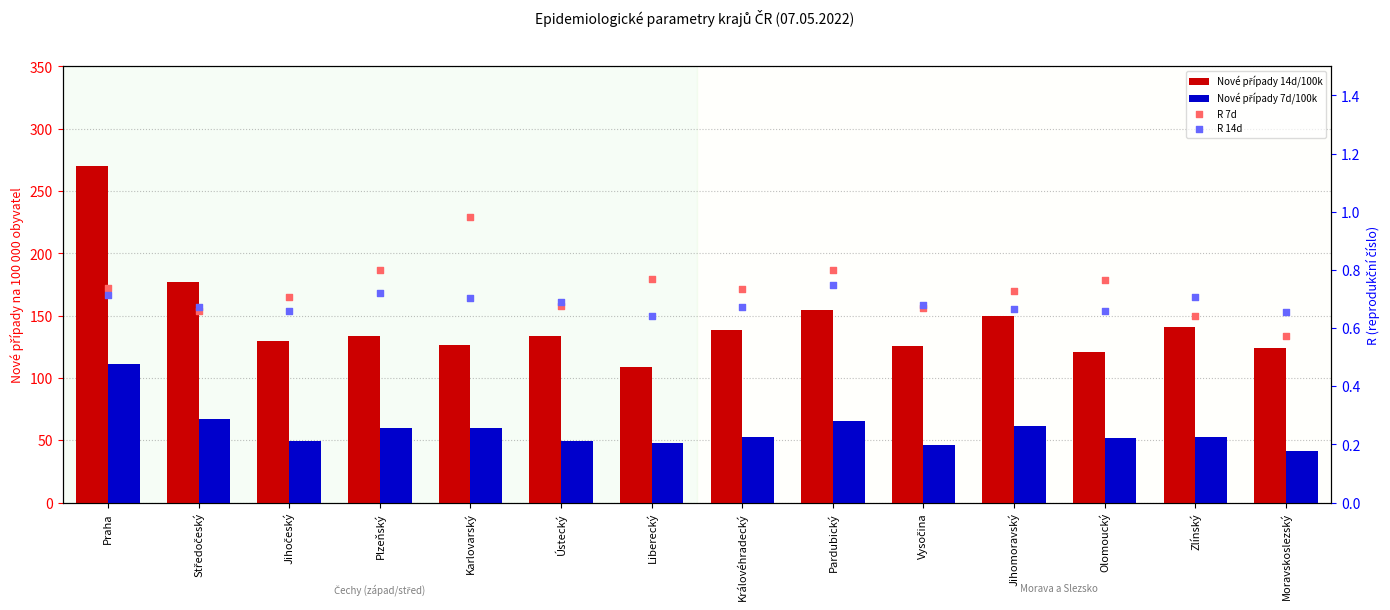

At how many categories does at least one series exceed 70?

14